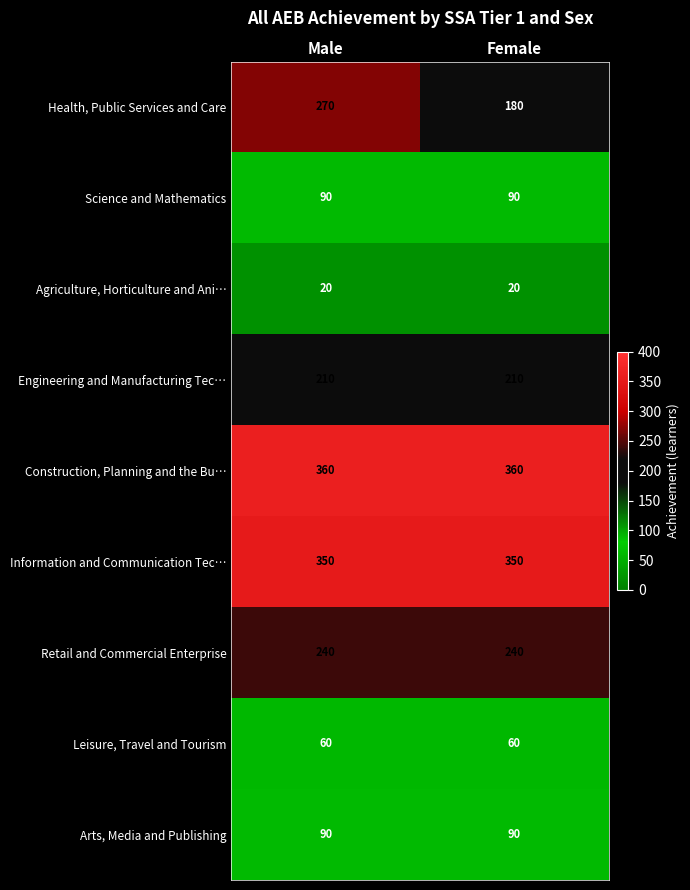

Reading right to left, what are all the values shown in this chart?

Health, Public Services and Care: Female=180	Male=270
Science and Mathematics: Female=90	Male=90
Agriculture, Horticulture and Ani…: Female=20	Male=20
Engineering and Manufacturing Tec…: Female=210	Male=210
Construction, Planning and the Bu…: Female=360	Male=360
Information and Communication Tec…: Female=350	Male=350
Retail and Commercial Enterprise: Female=240	Male=240
Leisure, Travel and Tourism: Female=60	Male=60
Arts, Media and Publishing: Female=90	Male=90